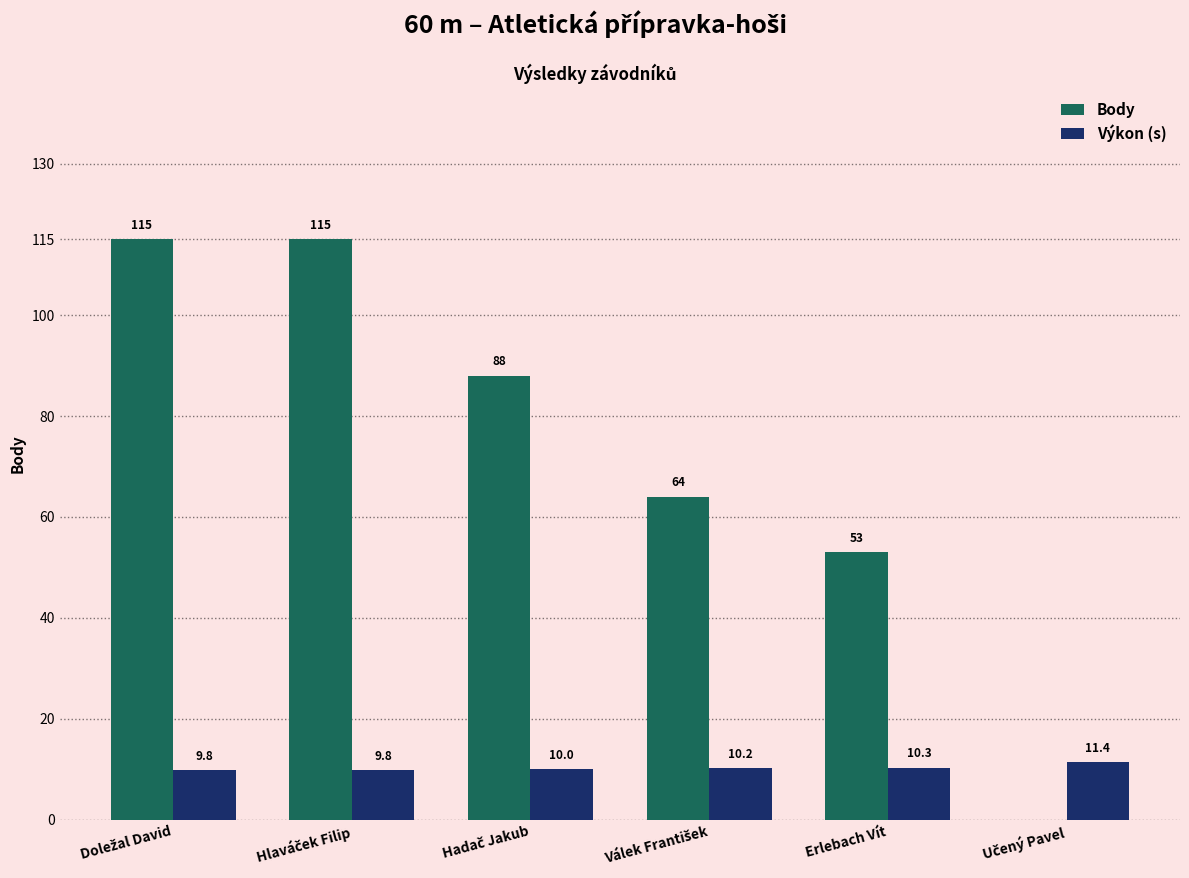

How many positive values does the Body series have?

5